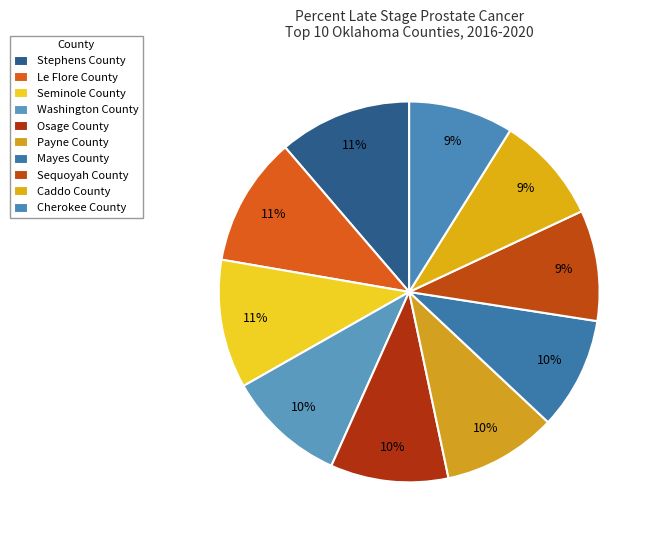

Combined, do Washington County and Osage County account for over 50%?

No